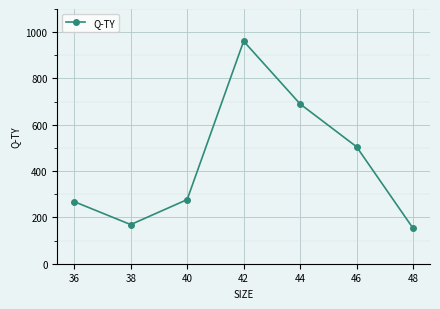

True or false: the data has more than 0 interior local peaks.

True